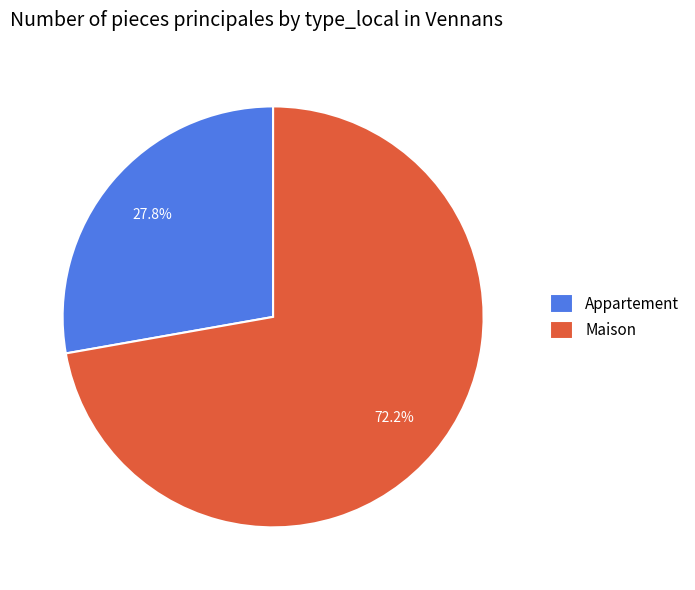

What percentage is NOT represented by Maison?

27.8%